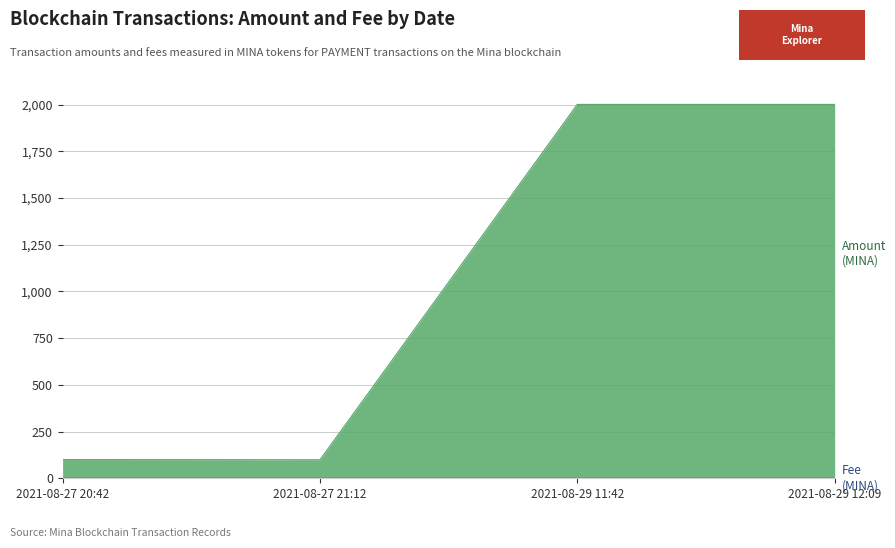

What is the sum of all Amount values?

4201.3